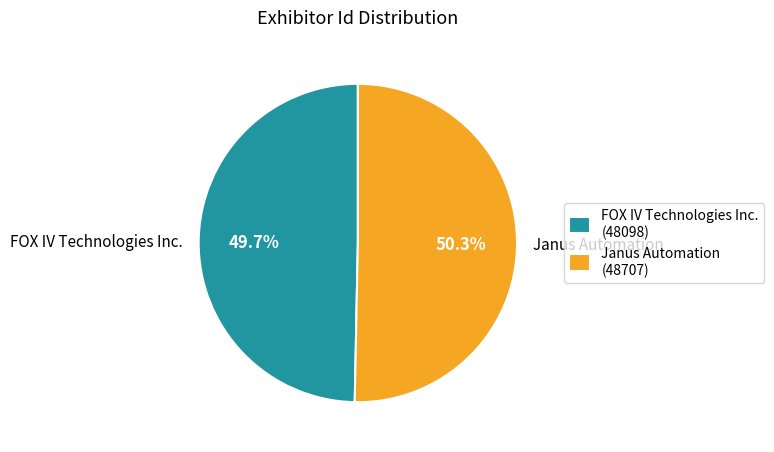

To the nearest percent, what is the difference between the largest and smallest slice percentages?

1%